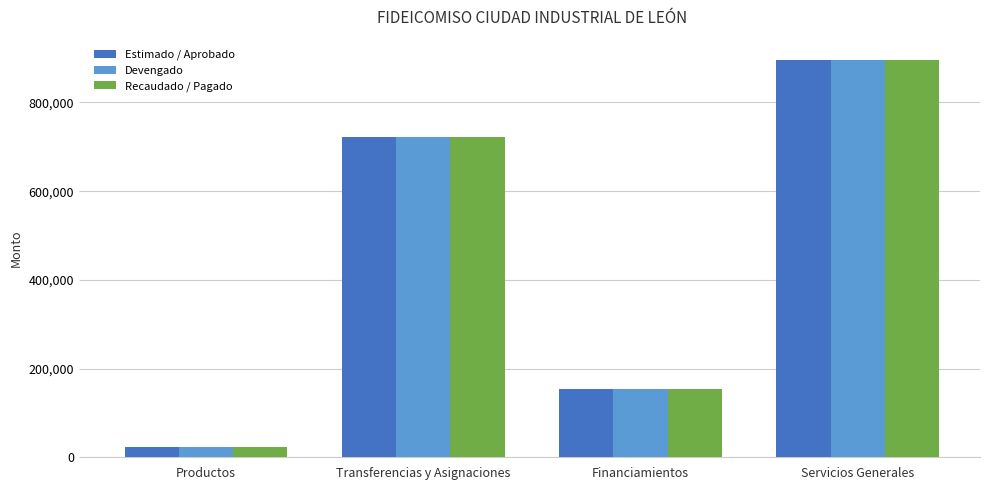

What is the maximum value for Devengado?

896763.9